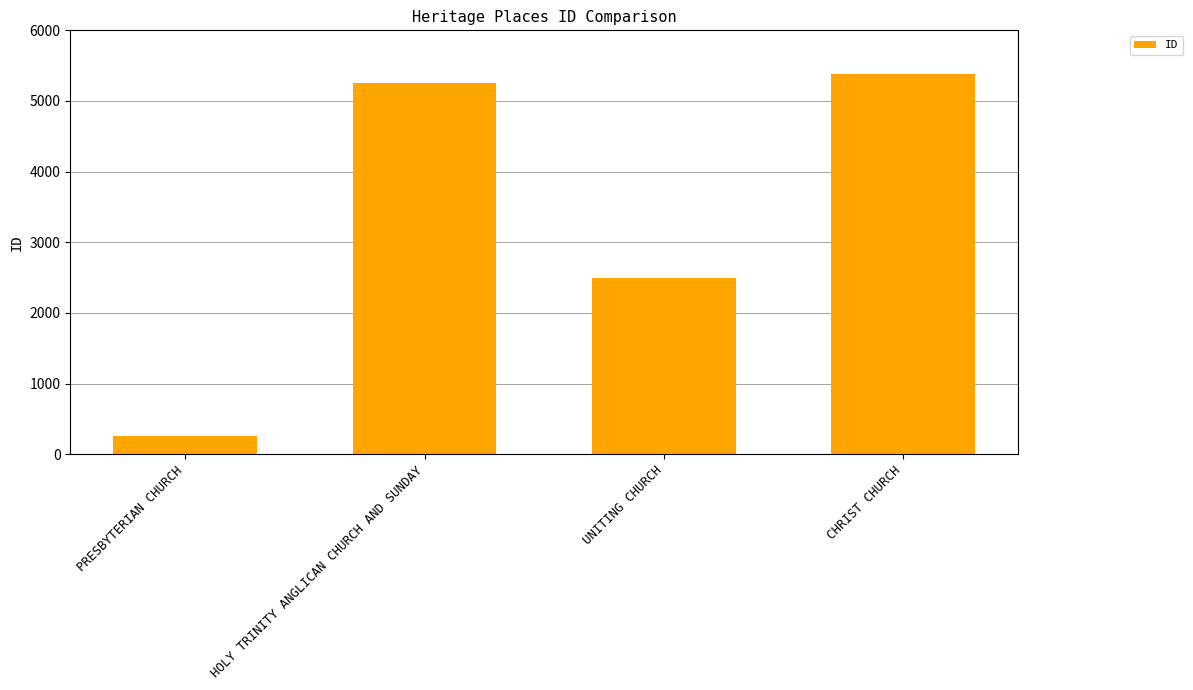

Which has a higher value, UNITING CHURCH or PRESBYTERIAN CHURCH?

UNITING CHURCH